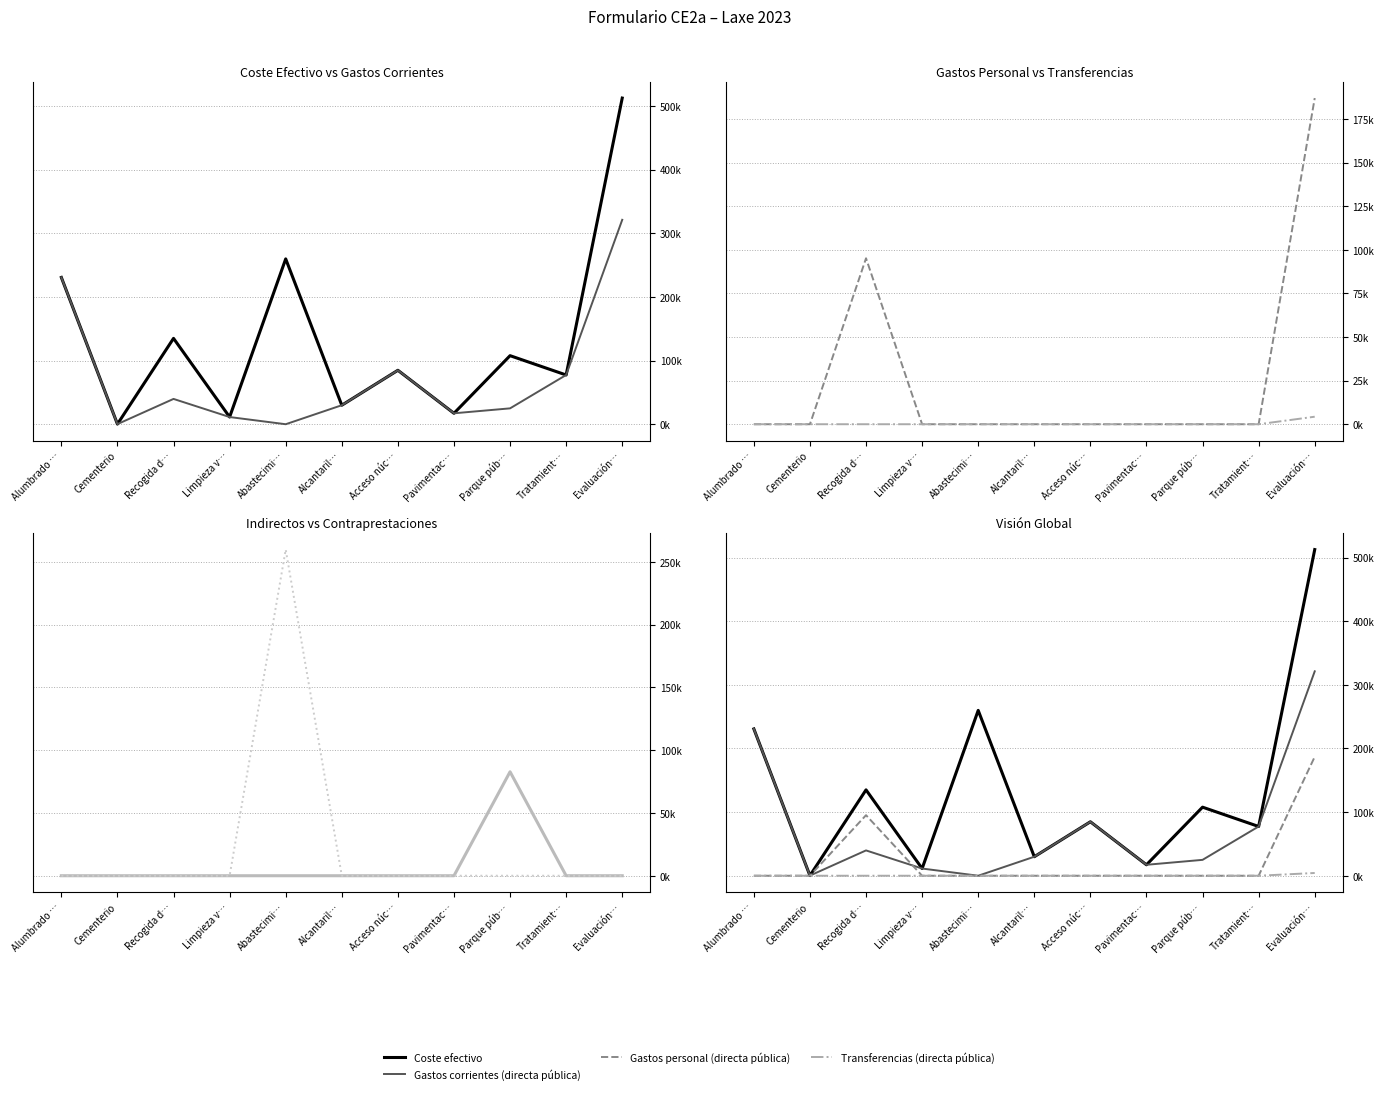

Does the chart display data point markers on the line(s)?

No